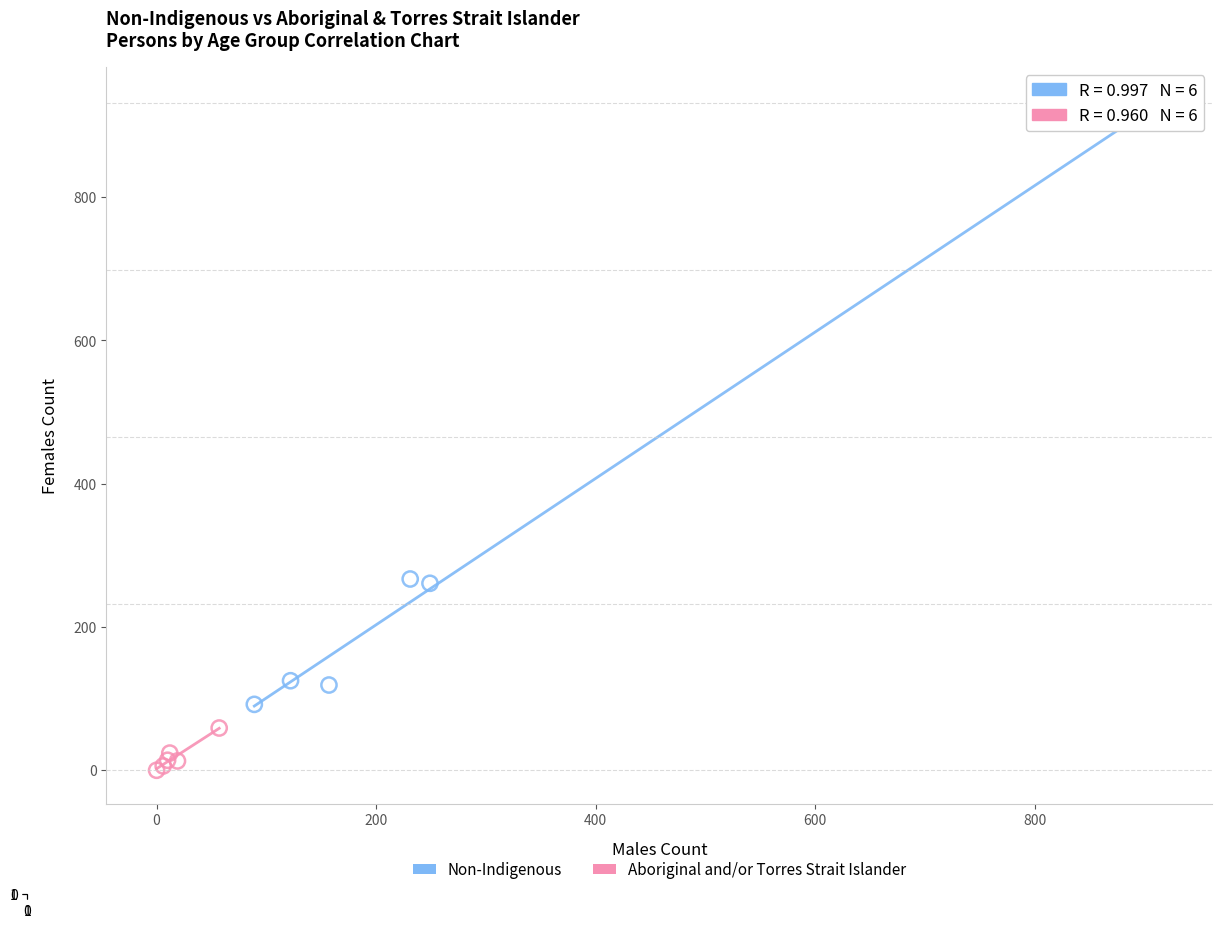

Which series has the largest Y range (max minus min)?

Non-Indigenous